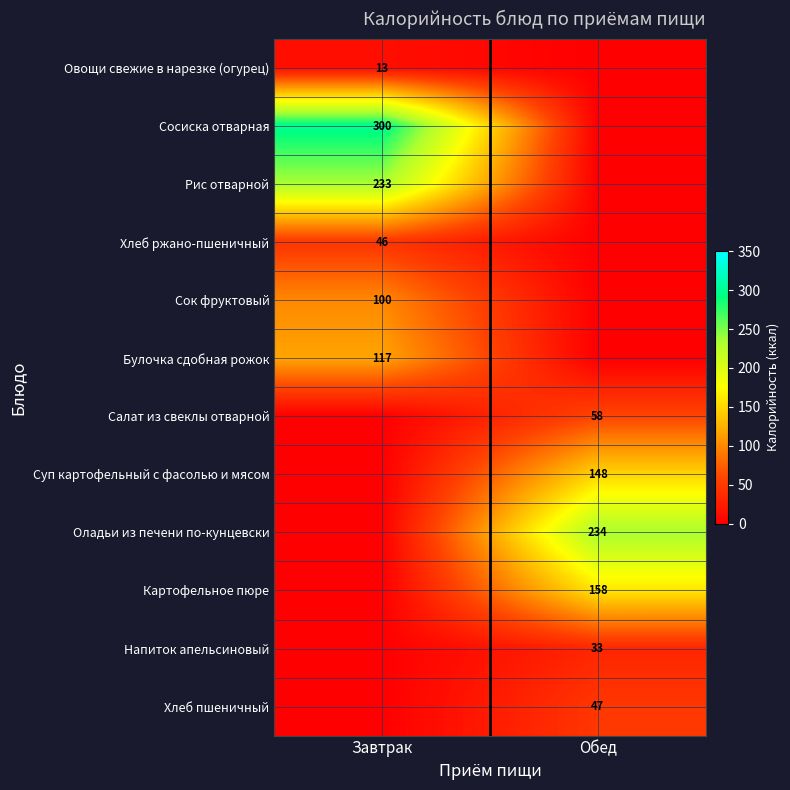

True or false: Сосиска отварная has a value of 300 at Завтрак.

True